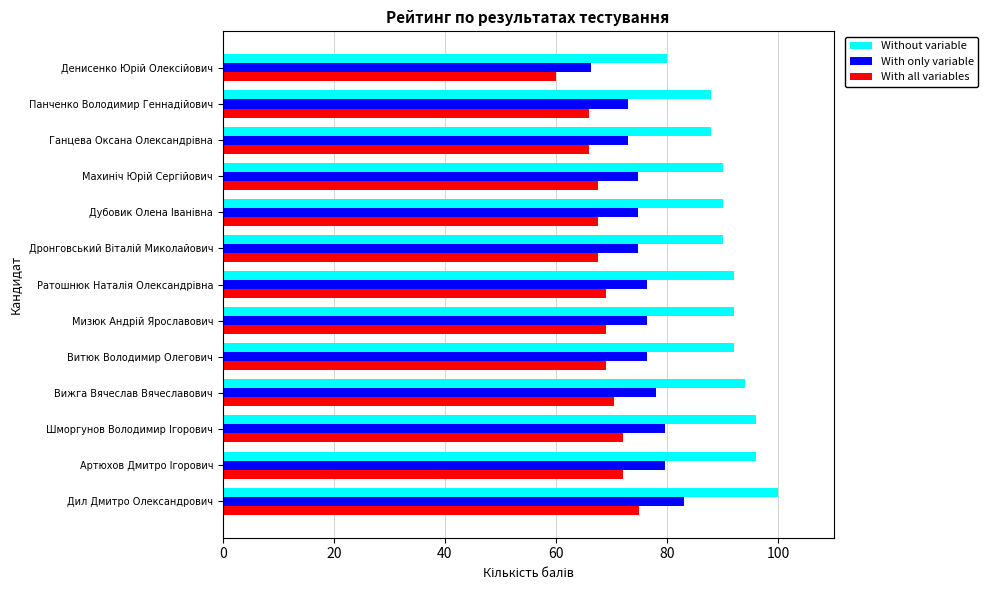

What is the sum of all Without variable values?

1188.0